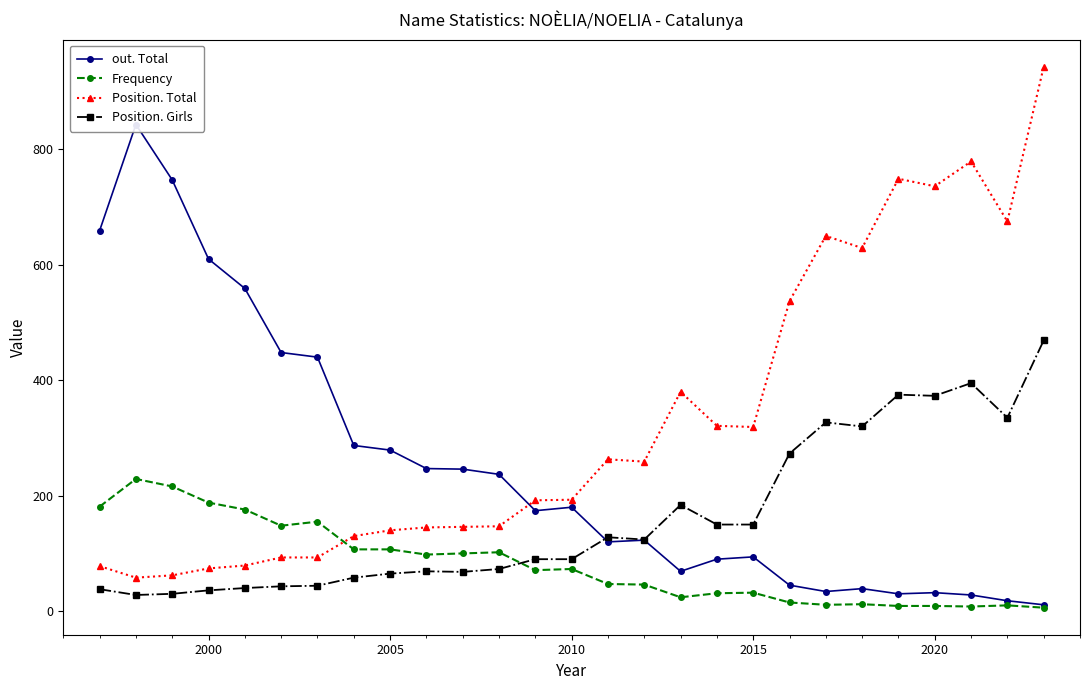

Count the number of categories in the chart.

27